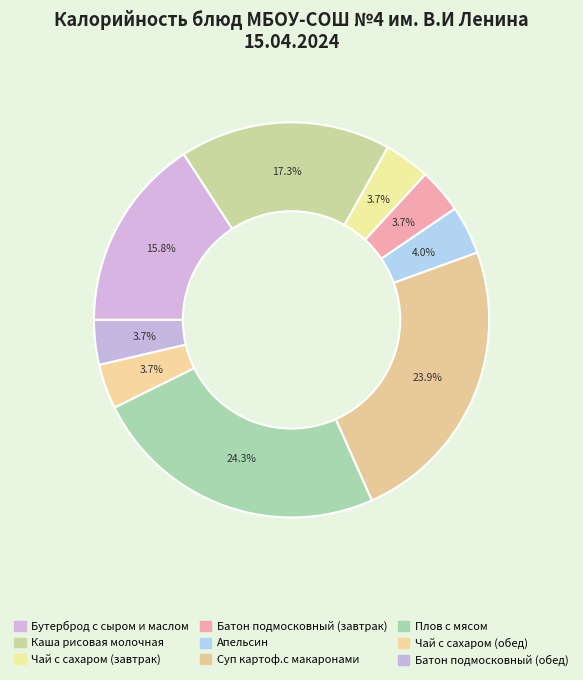

How many slices are in this pie chart?

9